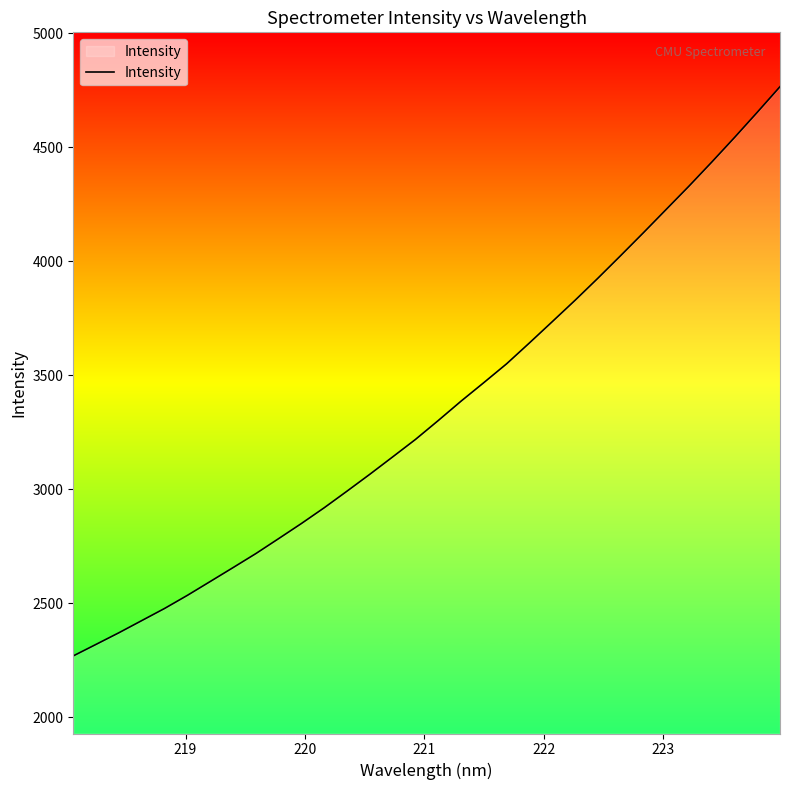

Reading right to left, list all the values displayed in this chart.

4765.2	4652.7	4542.0	4434.2	4328.7	4226.6	4124.4	4023.9	3924.7	3828.2	3734.5	3641.4	3550.0	3467.4	3386.1	3301.1	3218.2	3141.6	3065.5	2991.5	2918.7	2849.6	2783.2	2717.5	2655.9	2595.0	2534.4	2476.9	2423.6	2370.4	2319.5	2268.9